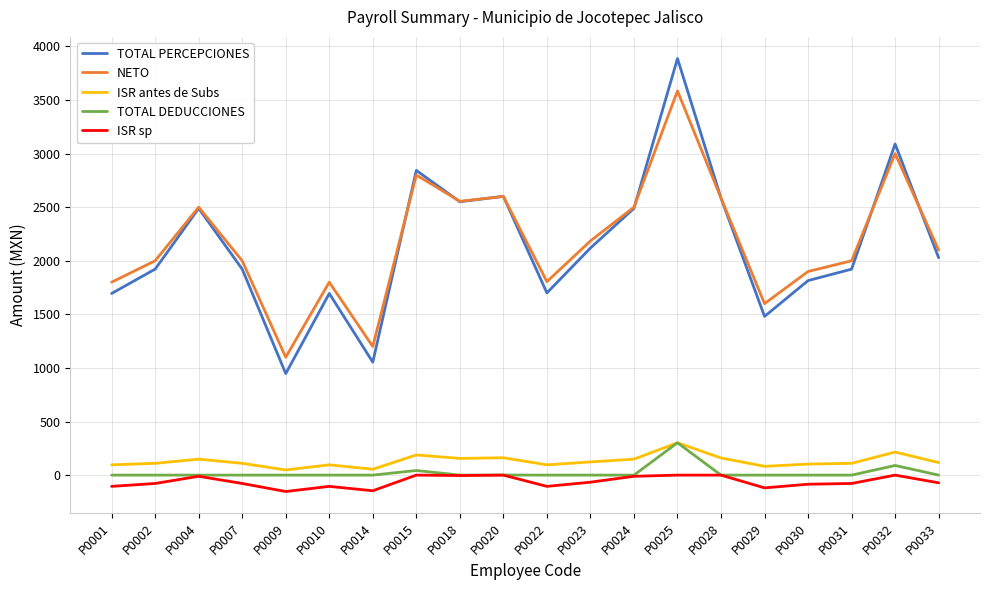

What is the greatest value displayed?

3887